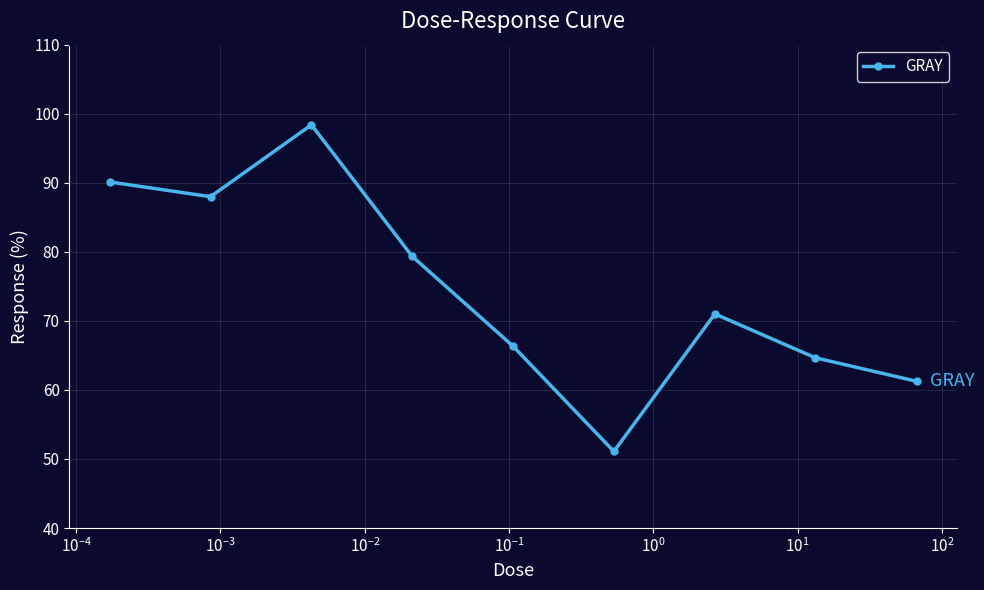

What is the smallest value displayed?

51.1